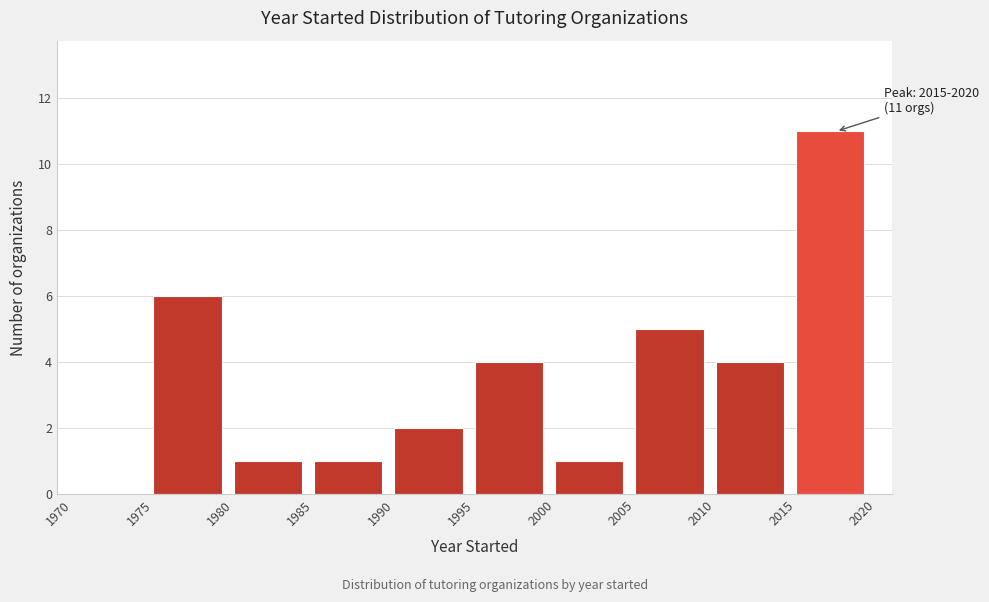

Which range on the x-axis has the tallest bar?

2015 to 2020